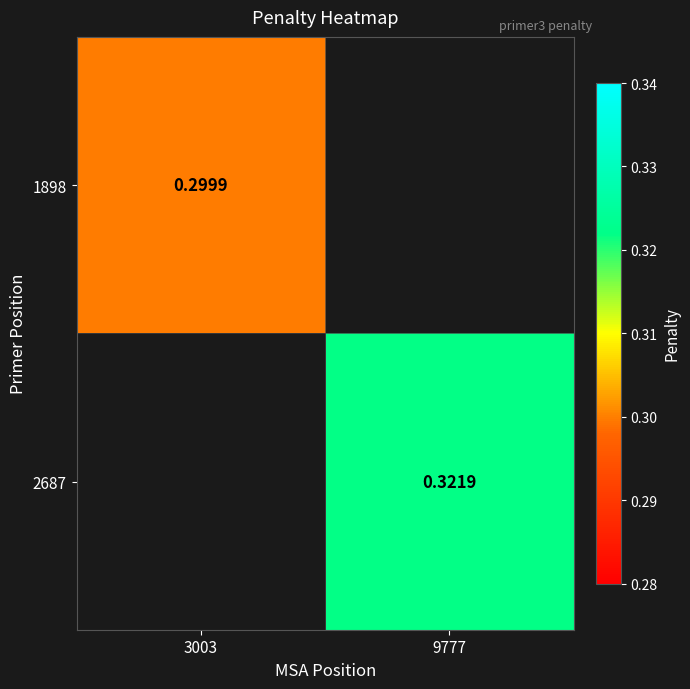

How many values in the 2687 series exceed 0?

1